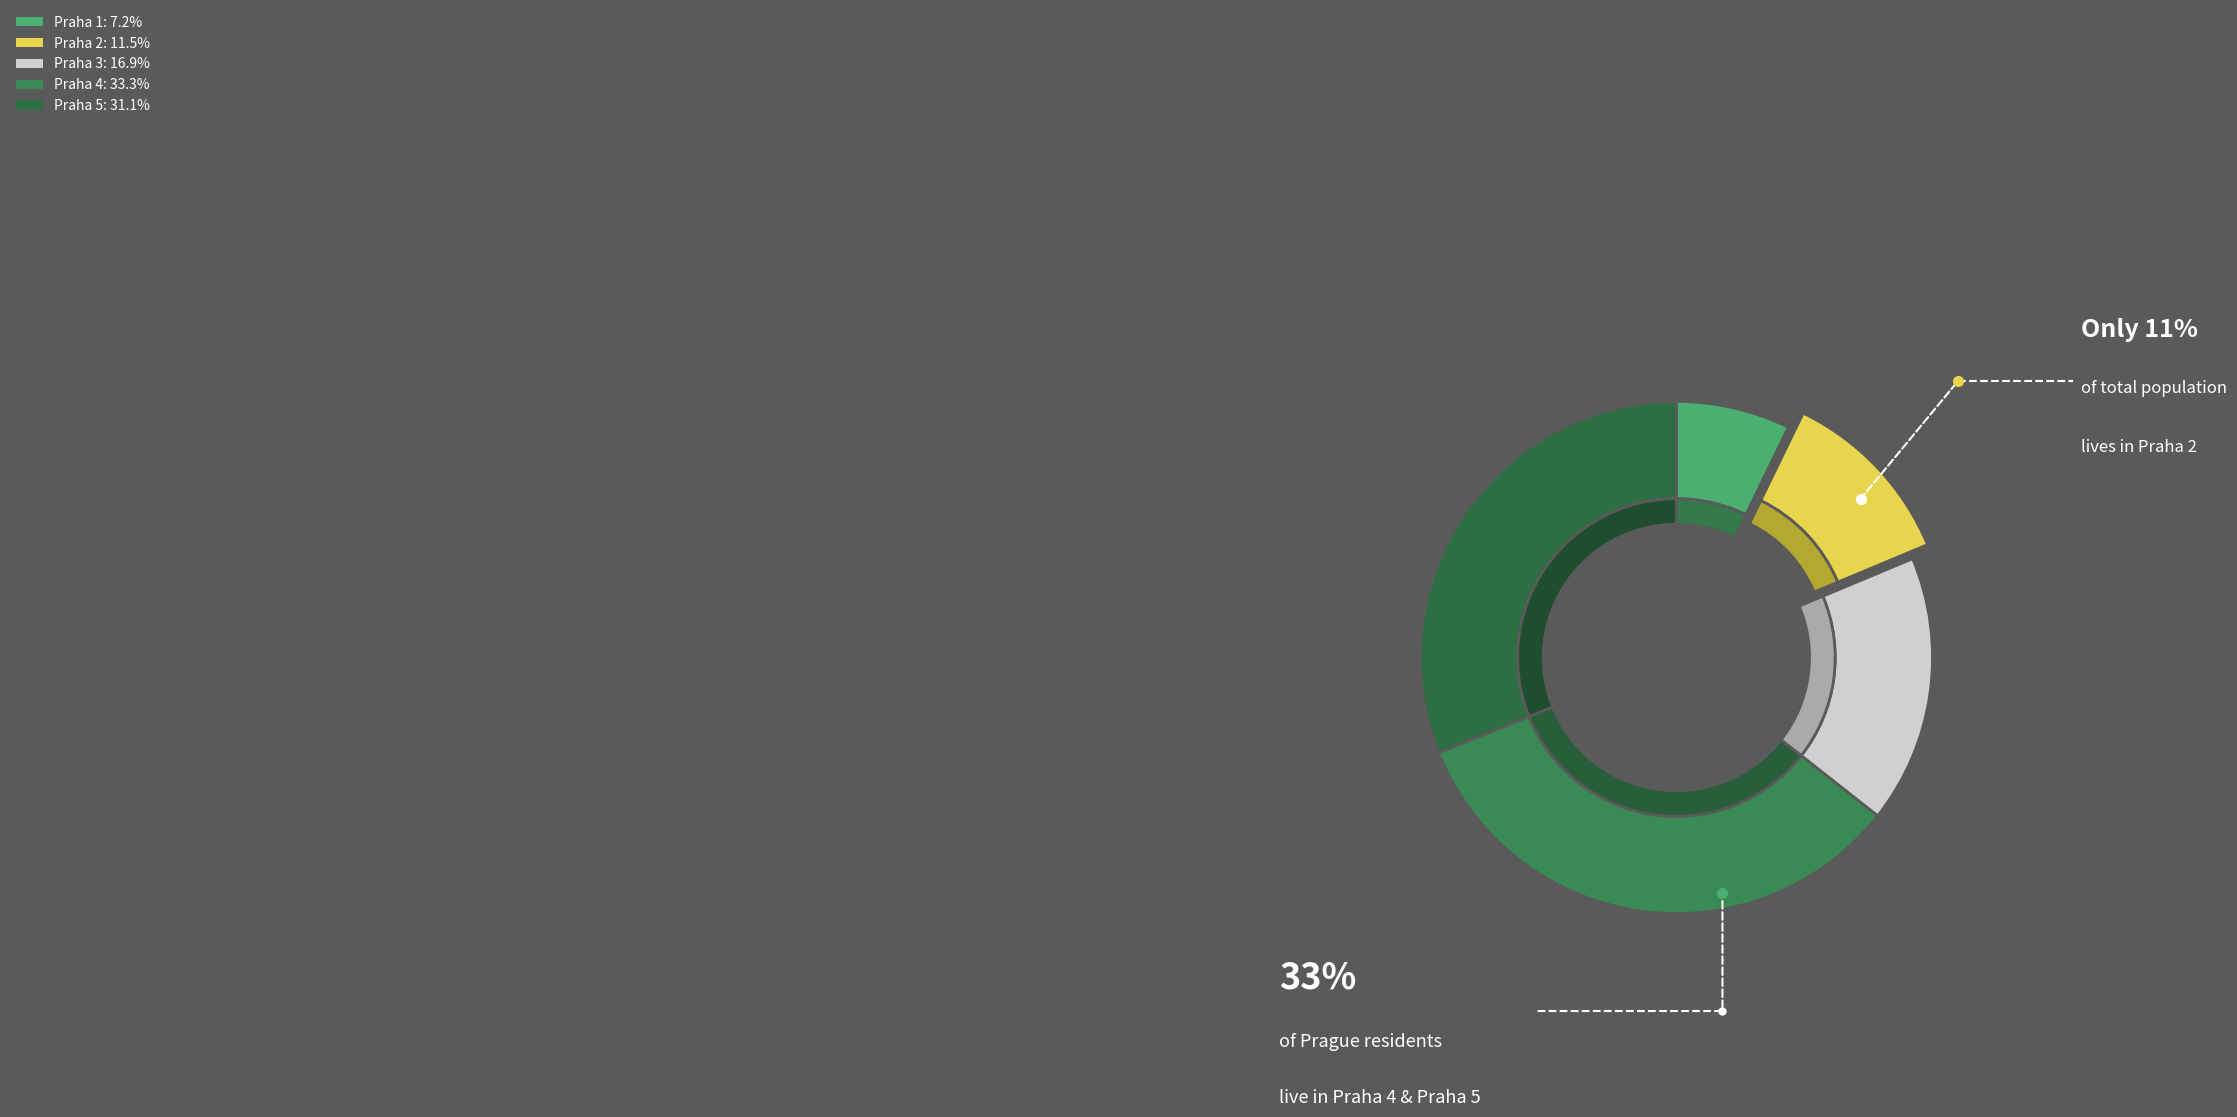

What percentage is NOT represented by Praha 2?

88.5%